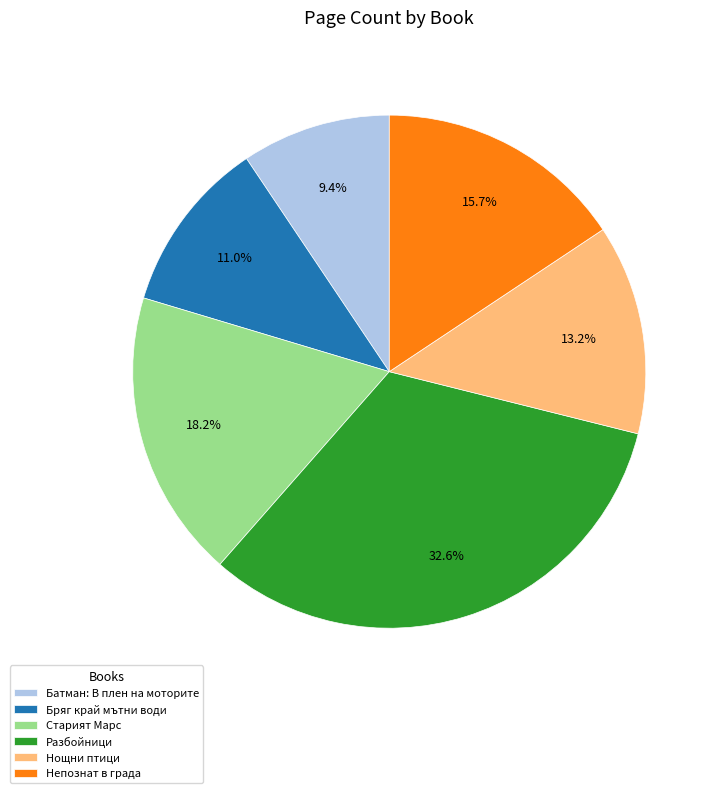

Which slice is the smallest?

Батман: В плен на моторите